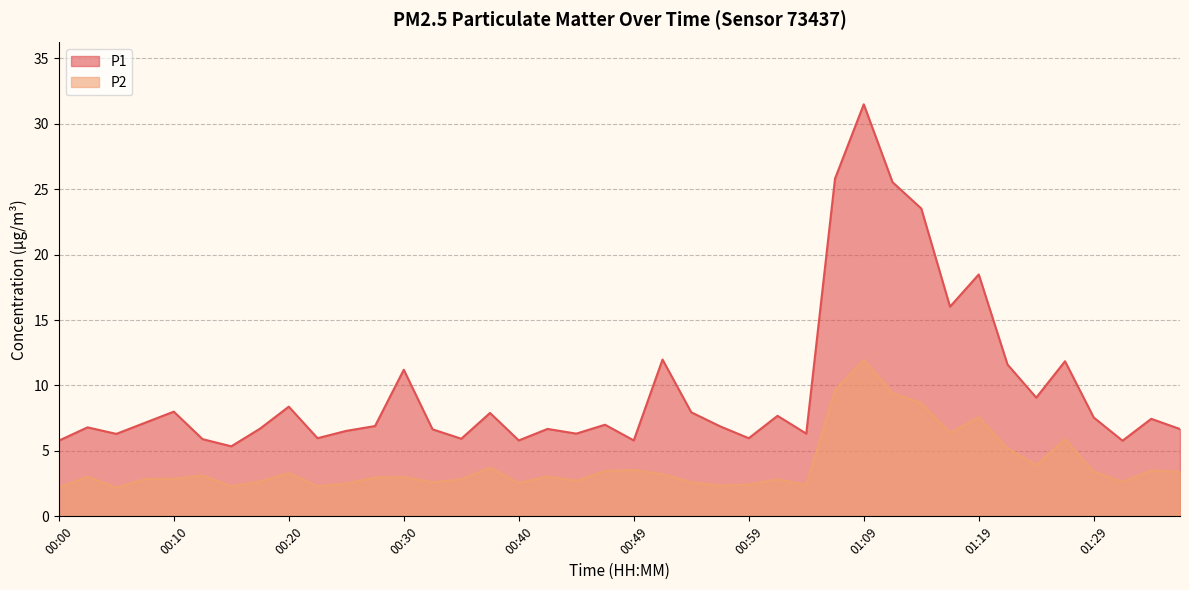

The P1 series shows 5.7 at 01:26. True or false?

False